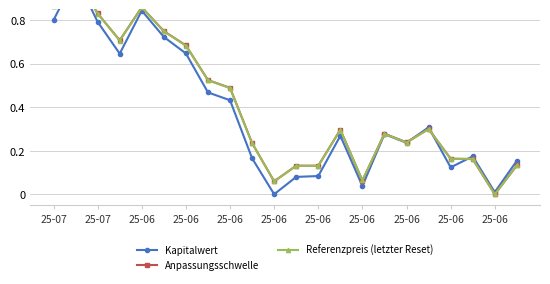

Where is the first local minimum for Kapitalwert?

25-06